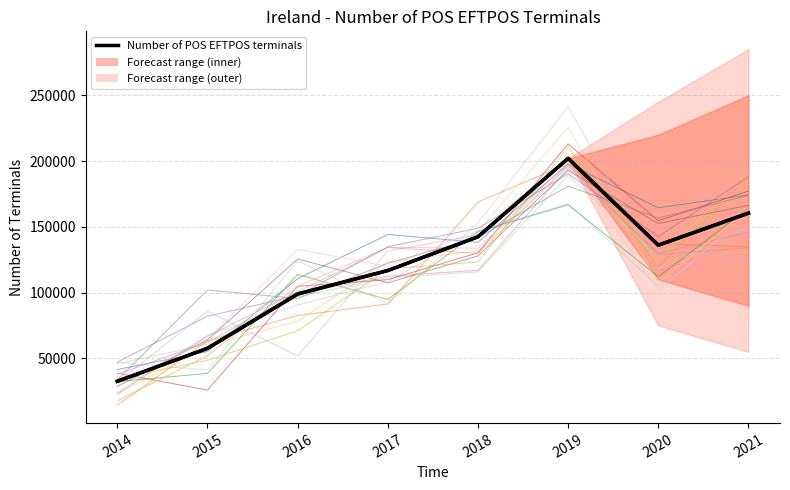

Between 2016 and 2015, which is larger?

2016